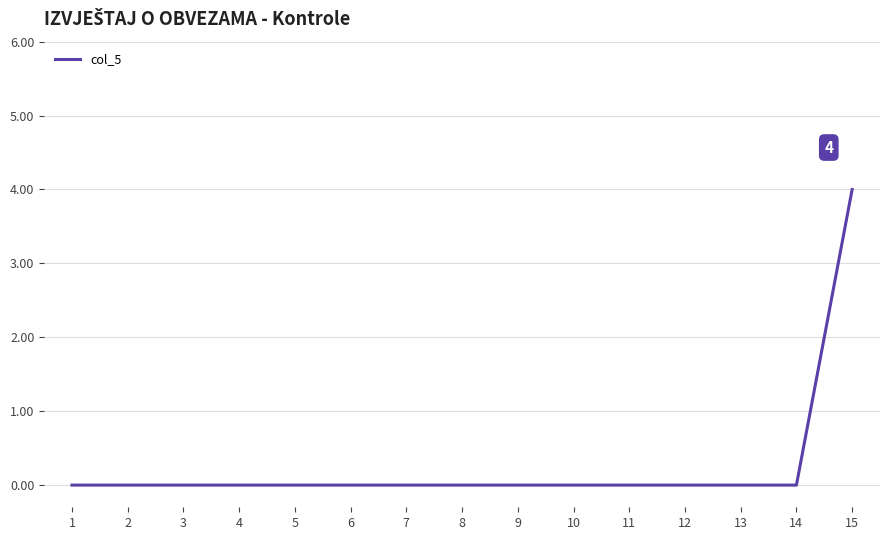

What is the greatest value displayed?

4